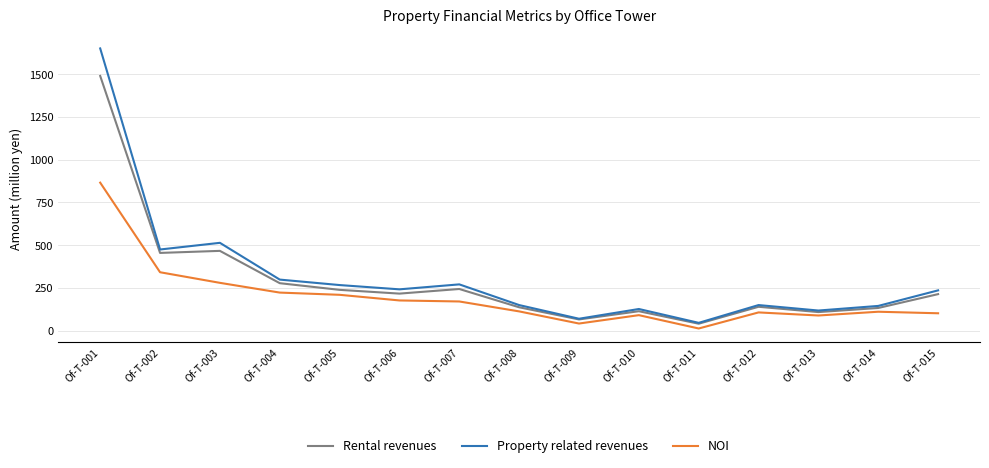

What is the total value across all series at Of-T-009?

178